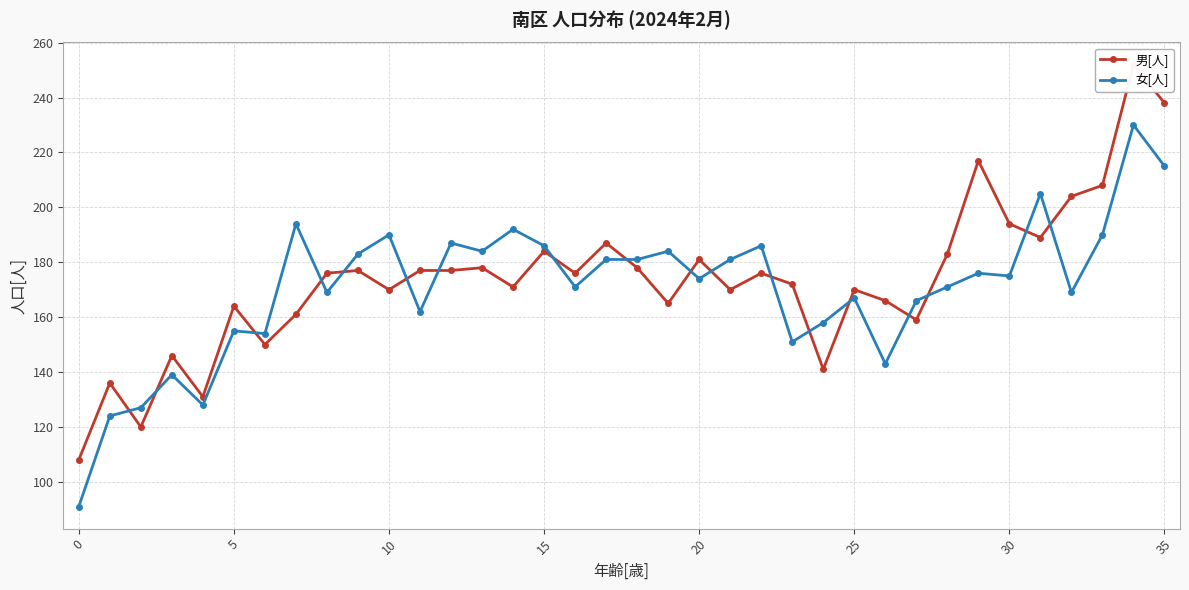

In 女[人], how many points are higher than both neighbors (excluding endpoints)?

12